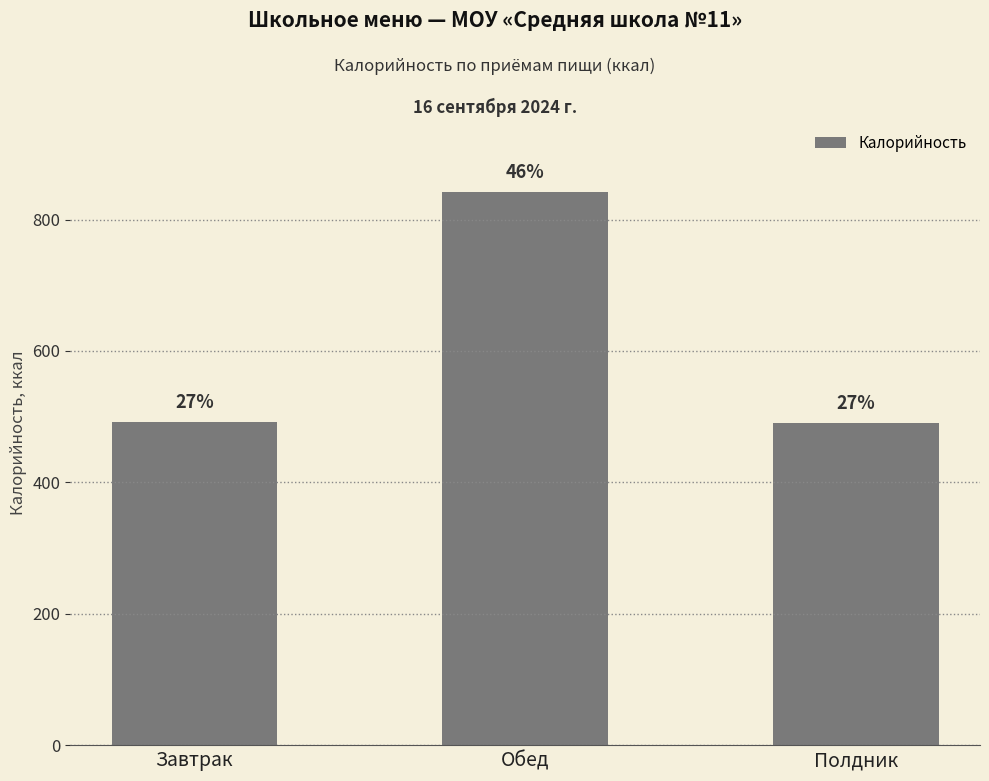

Are the bars horizontal?

No